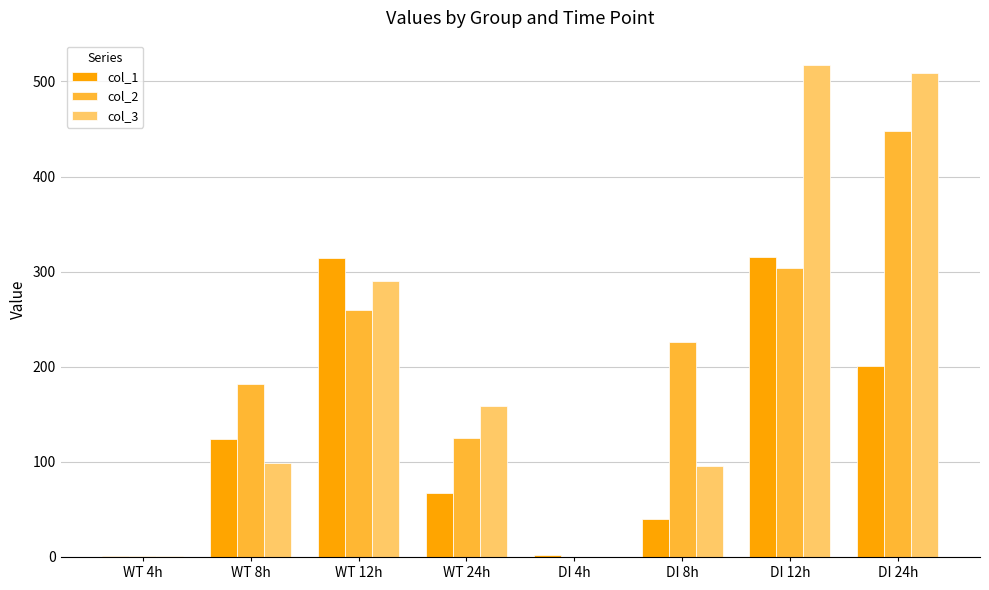

What are all the series names shown in the legend?

col_1, col_2, col_3